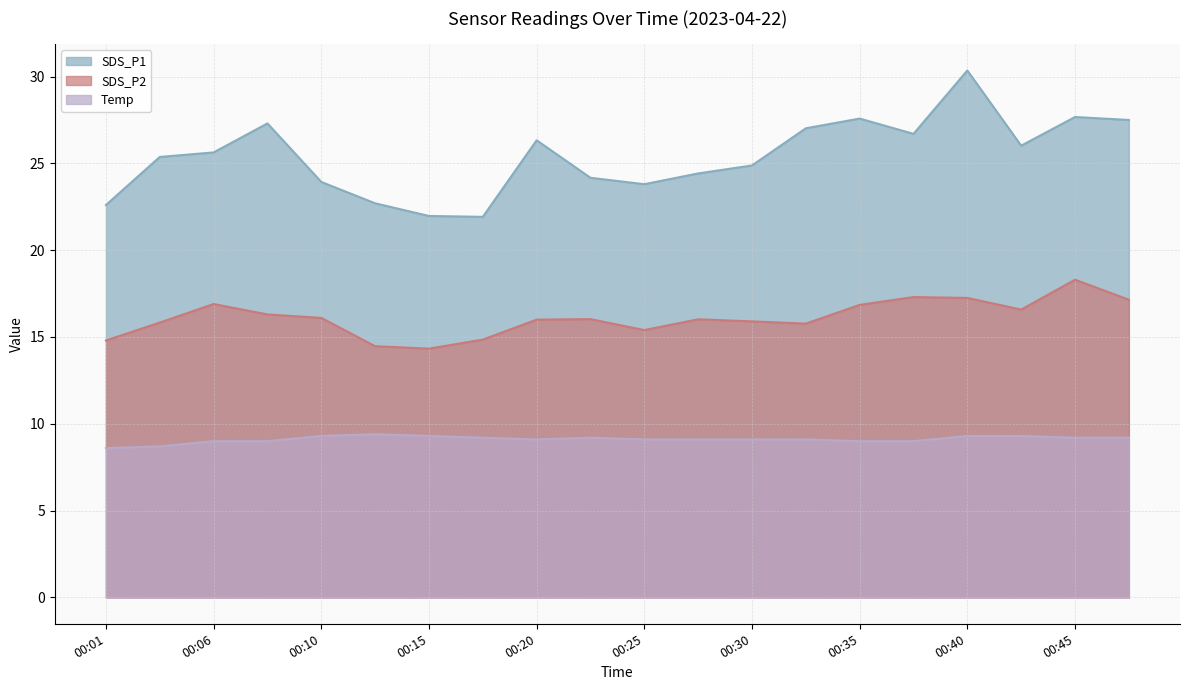

True or false: SDS_P2 and SDS_P1 intersect in this chart.

False